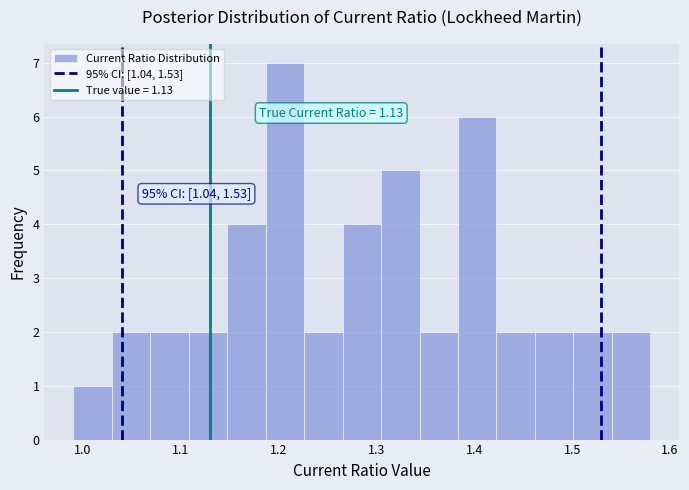

Around what value on the x-axis is the tallest bar? Give the approximate position of its centre, as read against the axis.

1.21